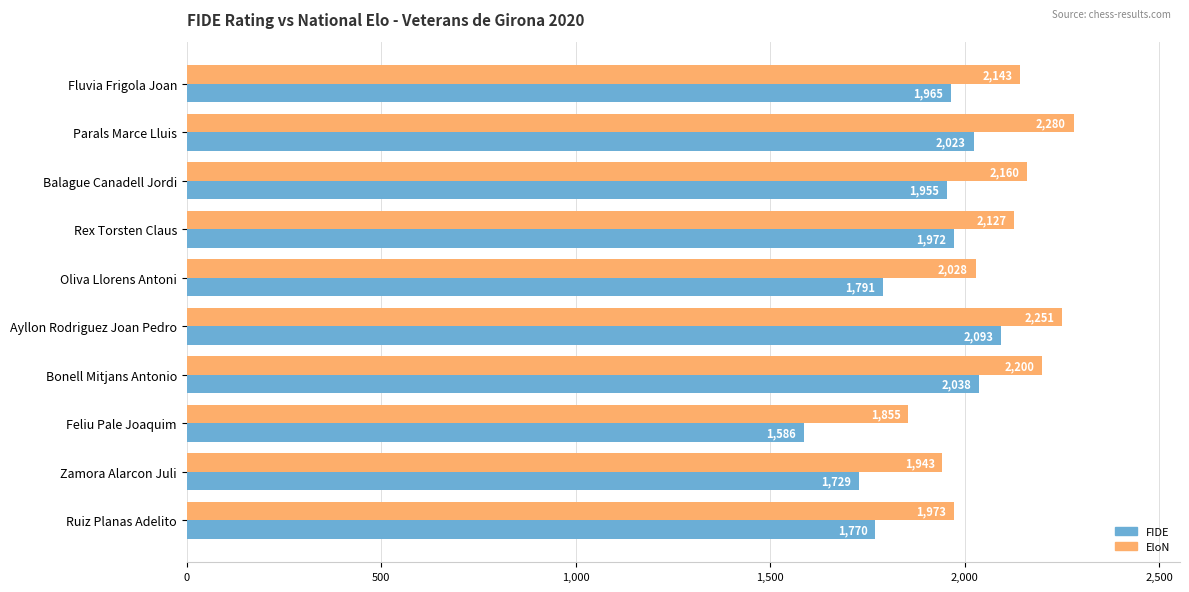

What is the difference between the maximum and minimum values in the FIDE series?

507